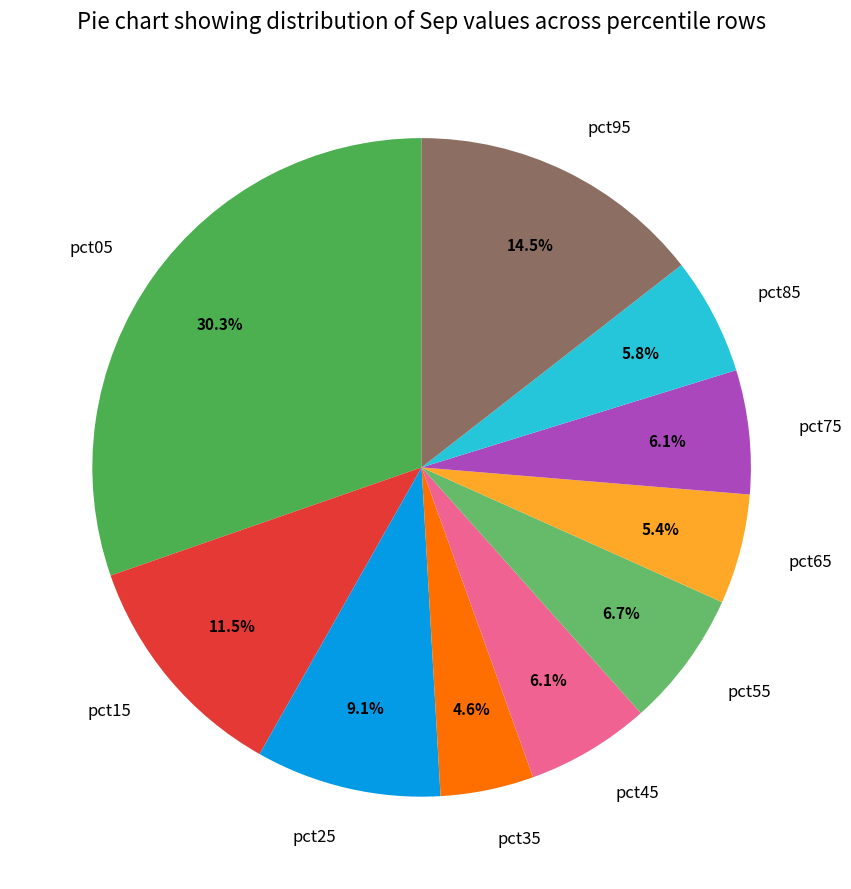

Is it true that pct05 is 30% of the pie?

True